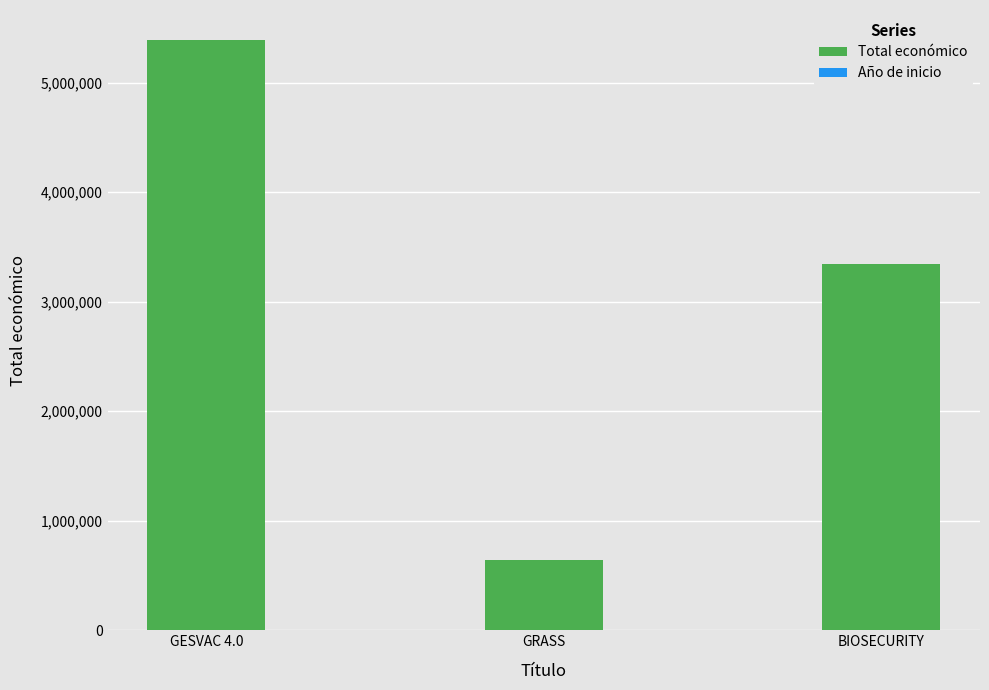

Where is Total económico nearest to the value 3015967?

BIOSECURITY